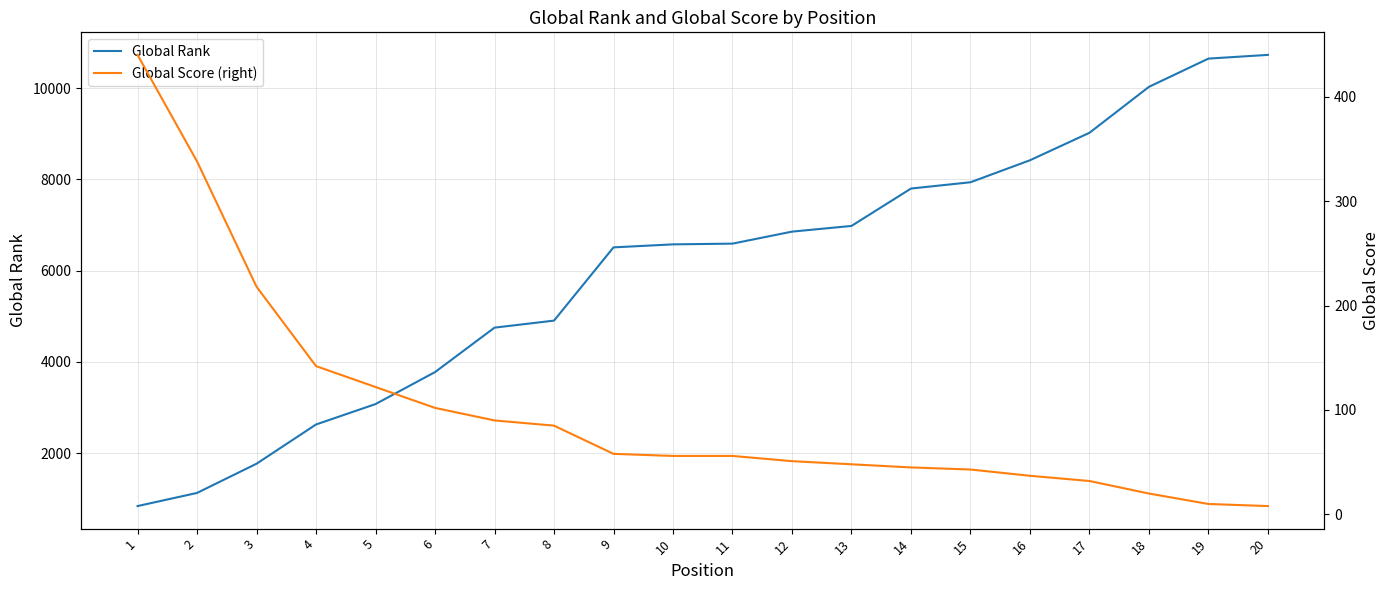

The Global Rank series shows 14984 at 19. True or false?

False